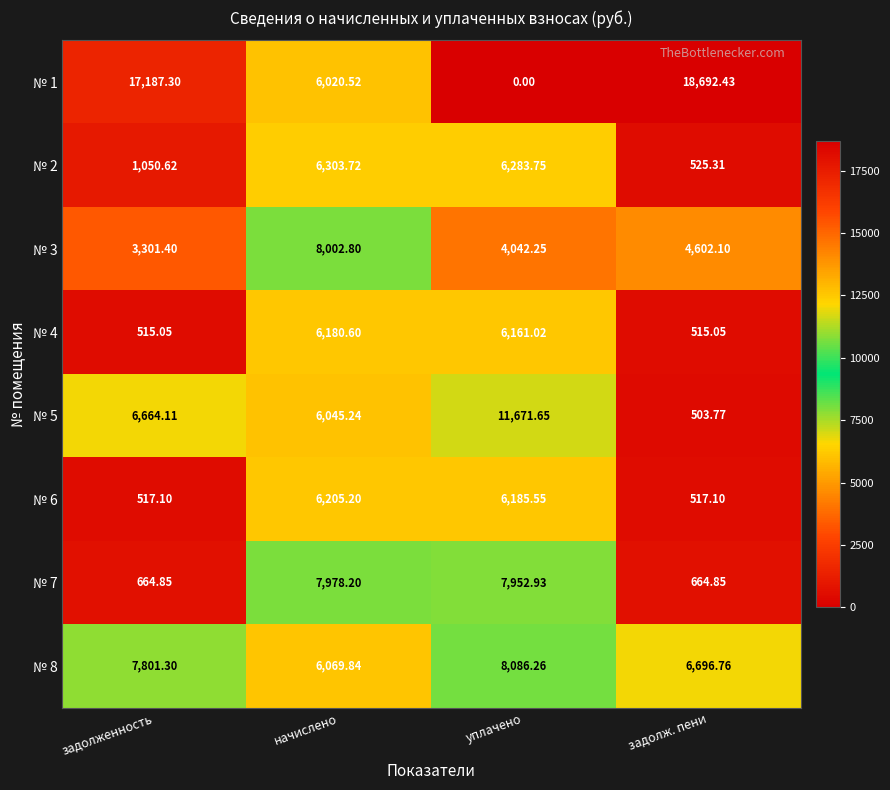

At which category is the sum across all series the highest?

начислено